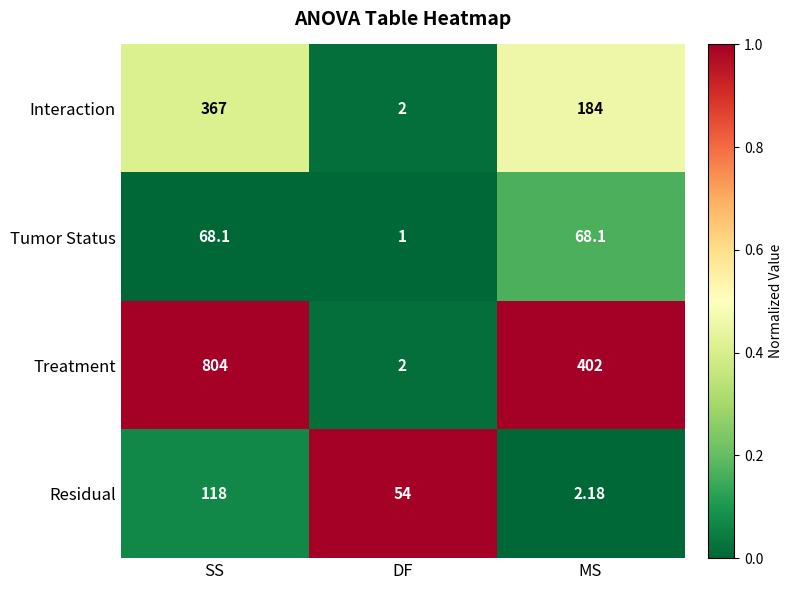

At which category is the sum across all series the highest?

SS